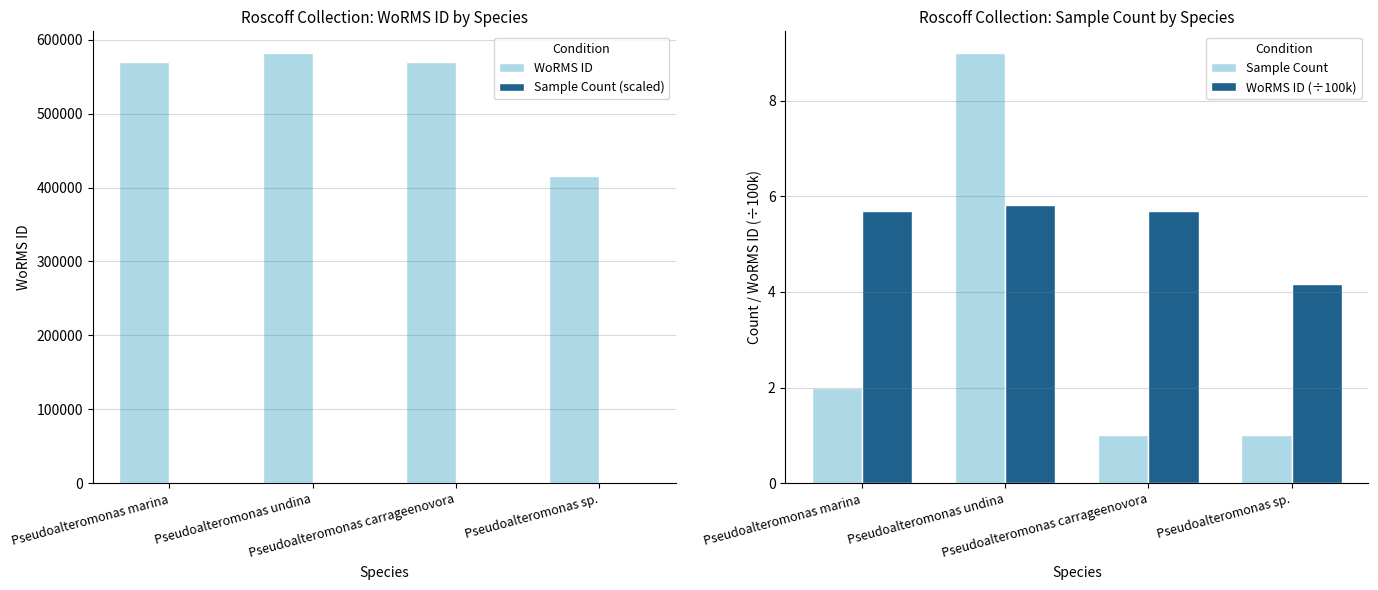

What is the label of the 3rd bar from the right?

Pseudoalteromonas undina